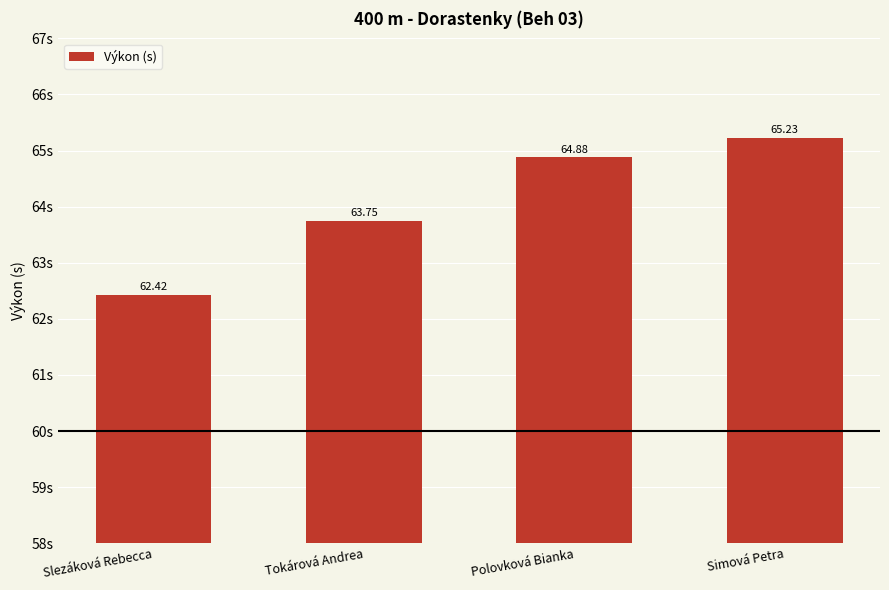

How many bars are there in total?

4